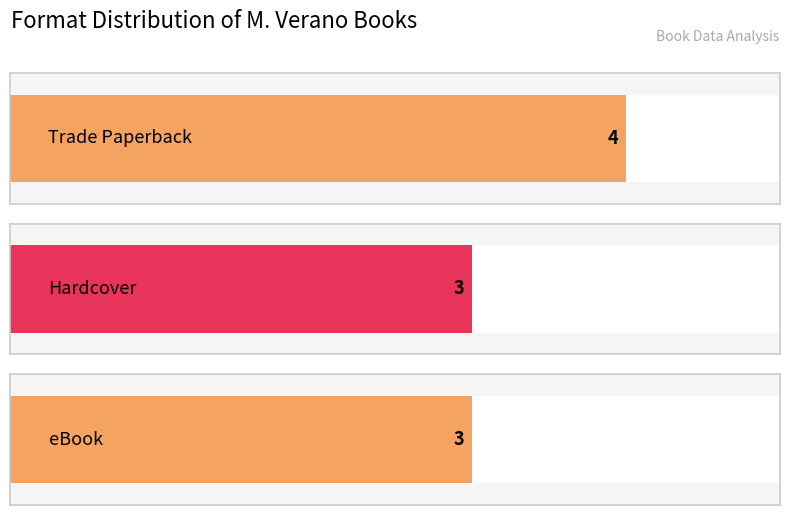

The value at Trade Paperback is 5. True or false?

False